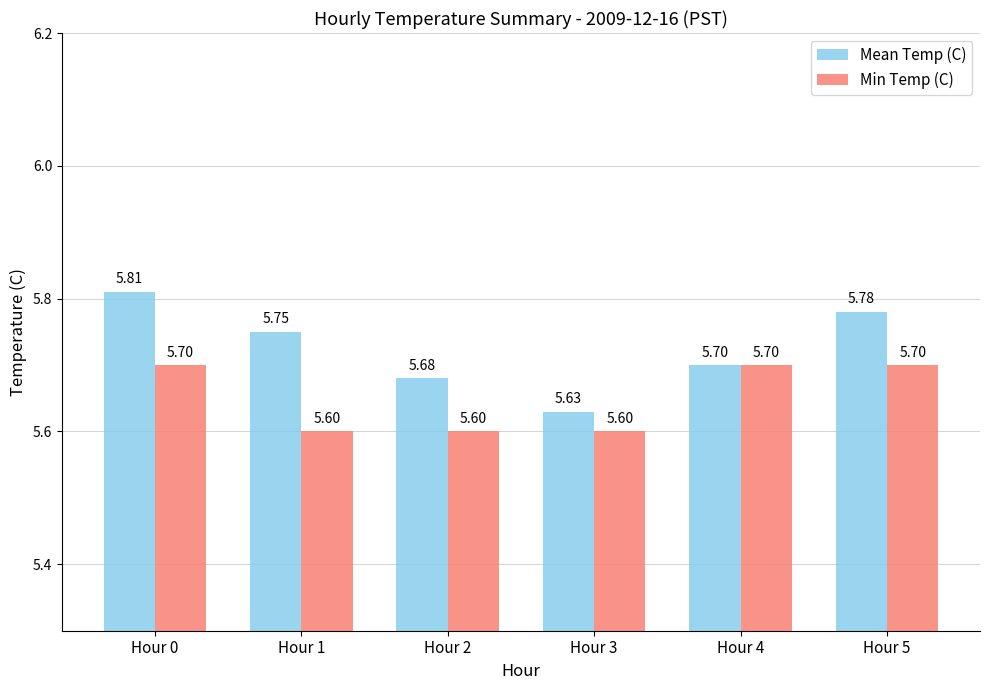

List the series in order of their overall mean, highest first.

Mean Temp (C), Min Temp (C)